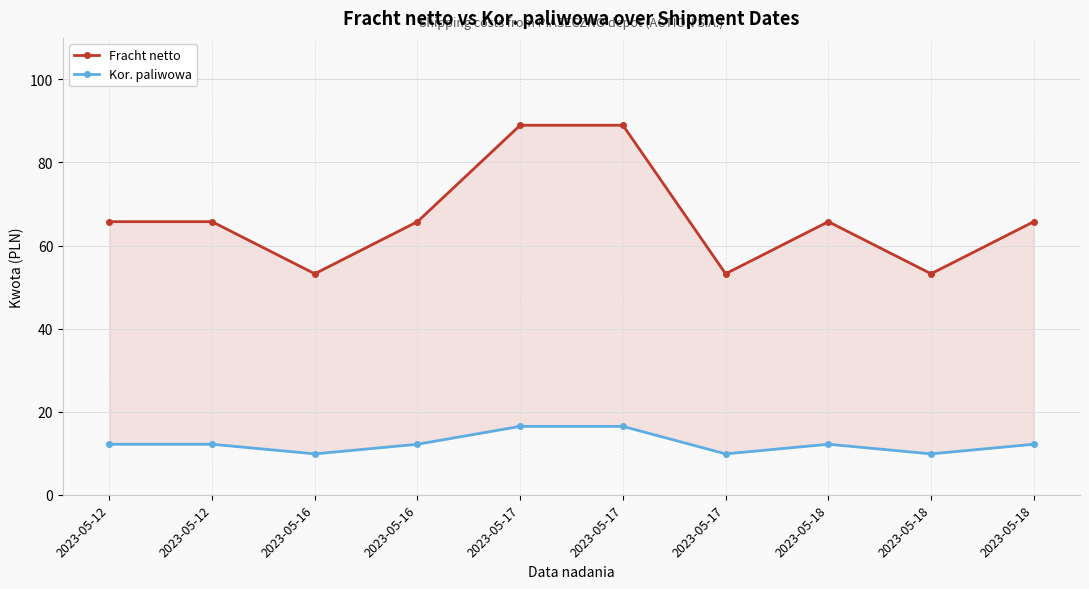

What is the sum of the Fracht netto values at 2023-05-12 and 2023-05-18?

119.0